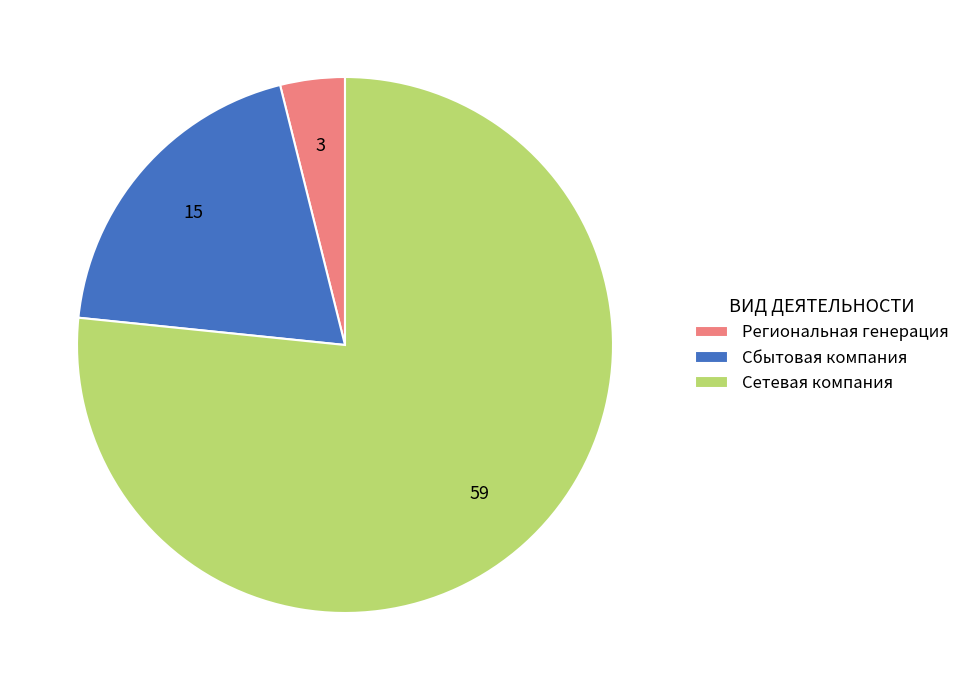

The Сбытовая компания slice represents 19% of the pie. True or false?

True